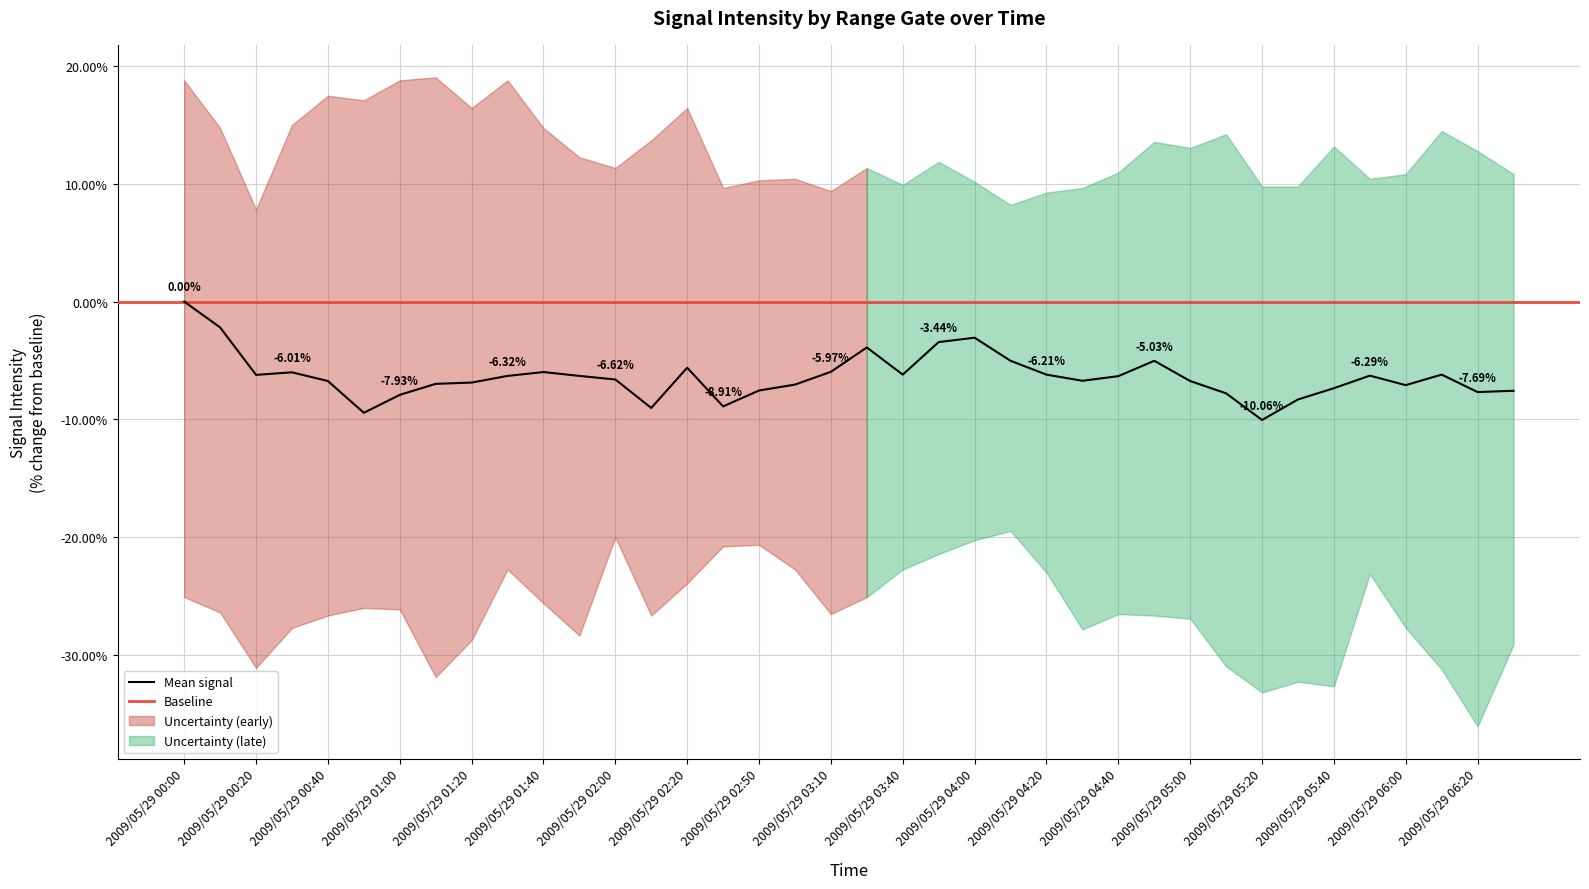

What is the value of the 31st point from the left?

-10.1